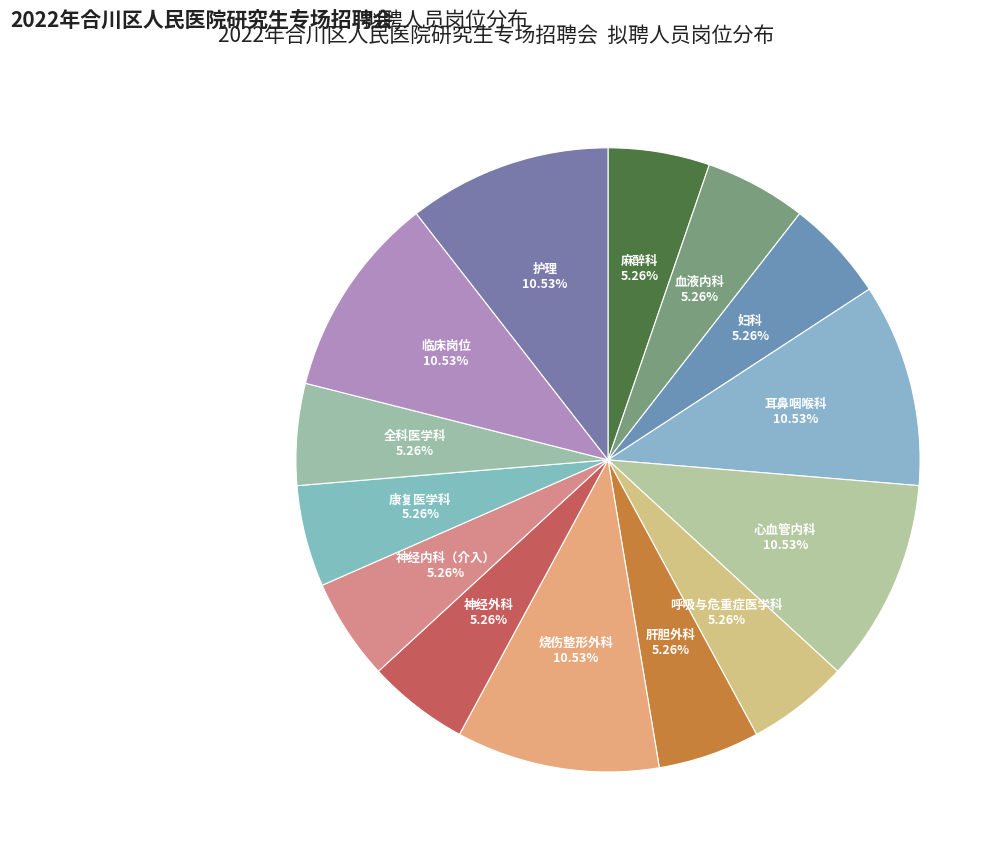

How many slices are in this pie chart?

14